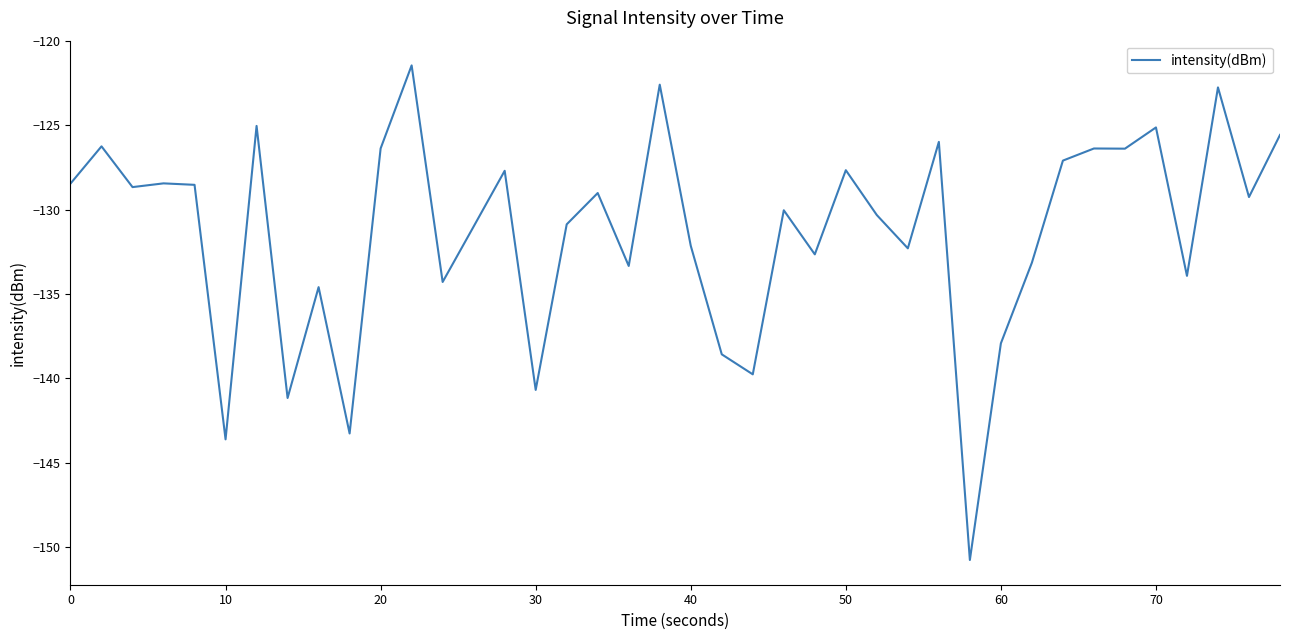

What is the average value?

-131.3